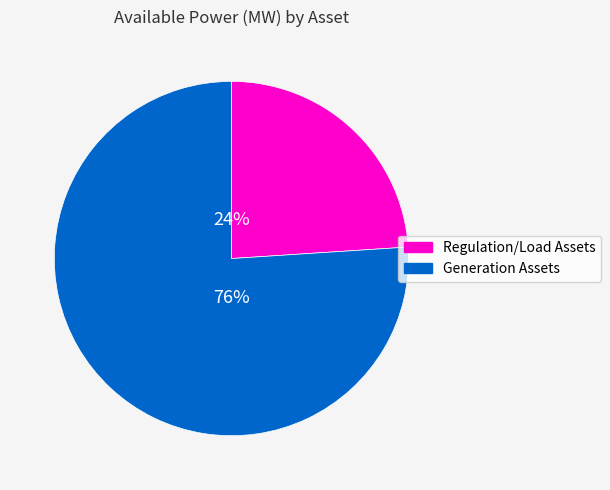

Is there any slice that represents more than half of the pie?

Yes